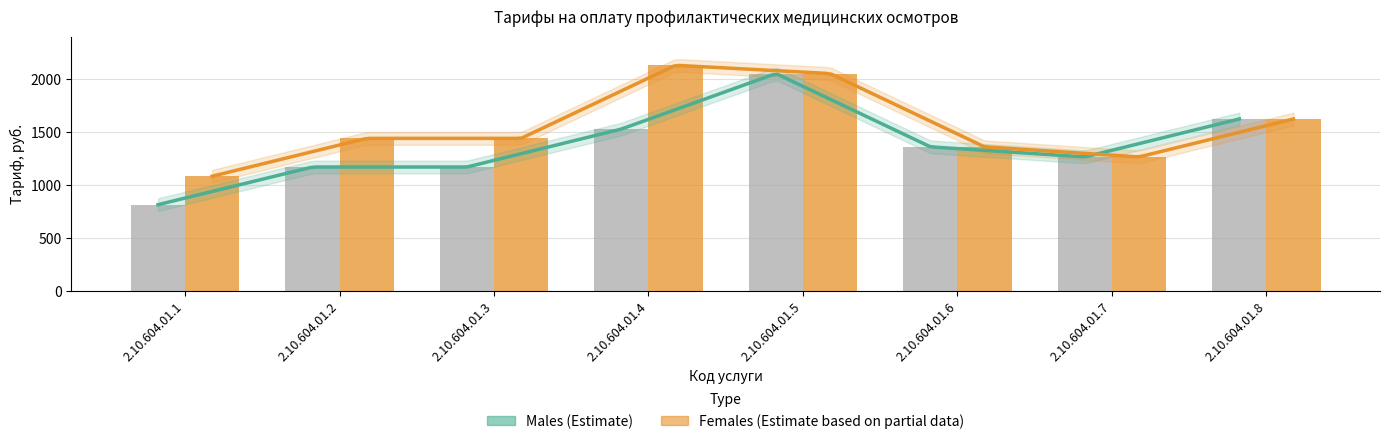

Is it true that Males (Тариф, руб.) equals 815 at 2.10.604.01.1?

True